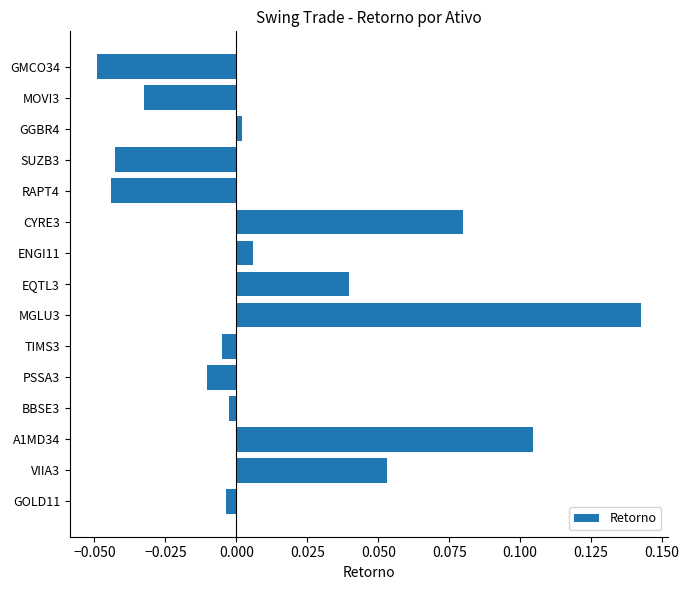

Which category has the highest value across all series?

MGLU3